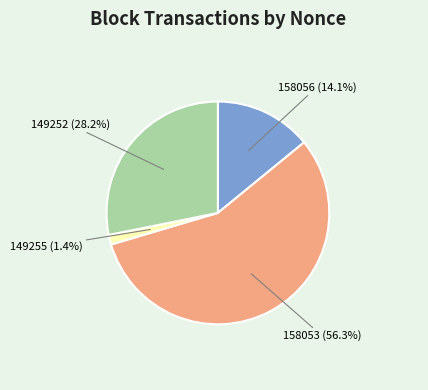

Is 149255 the majority of the pie?

No